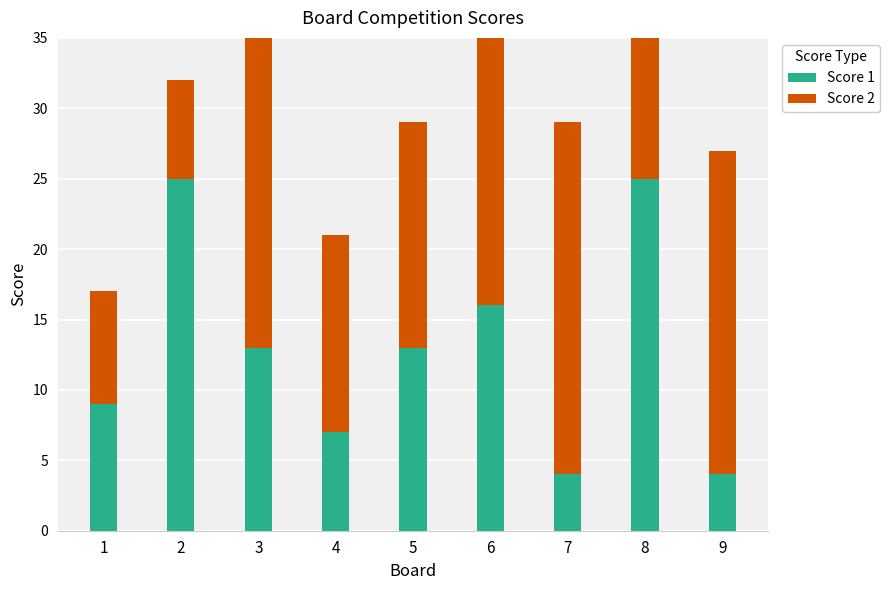

What is the sum of the Score 2 values at 5 and 7?

41